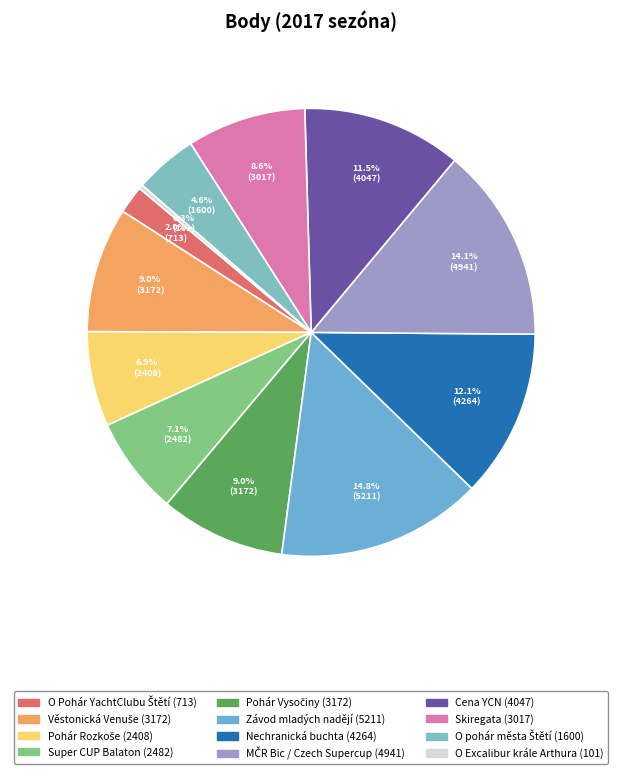

The O pohár města Štětí slice represents 5% of the pie. True or false?

True